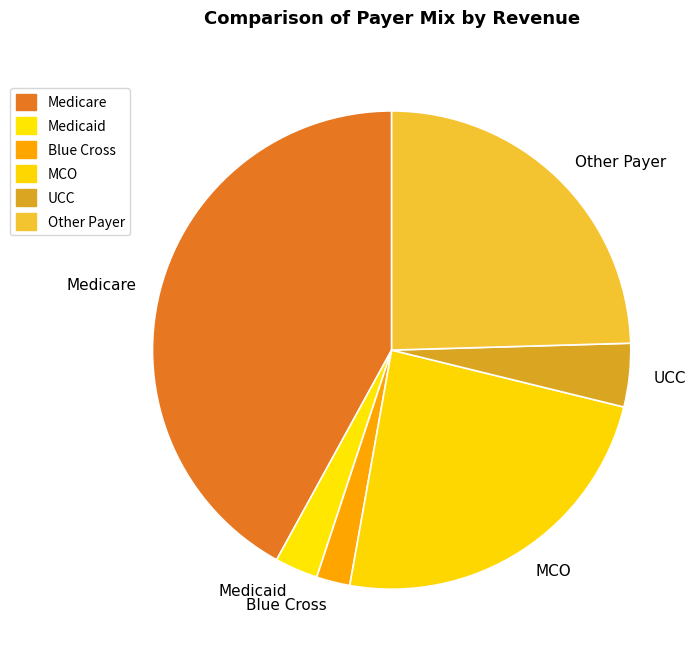

Rank the categories by value from highest to lowest.

Medicare, Other Payer, MCO, UCC, Medicaid, Blue Cross